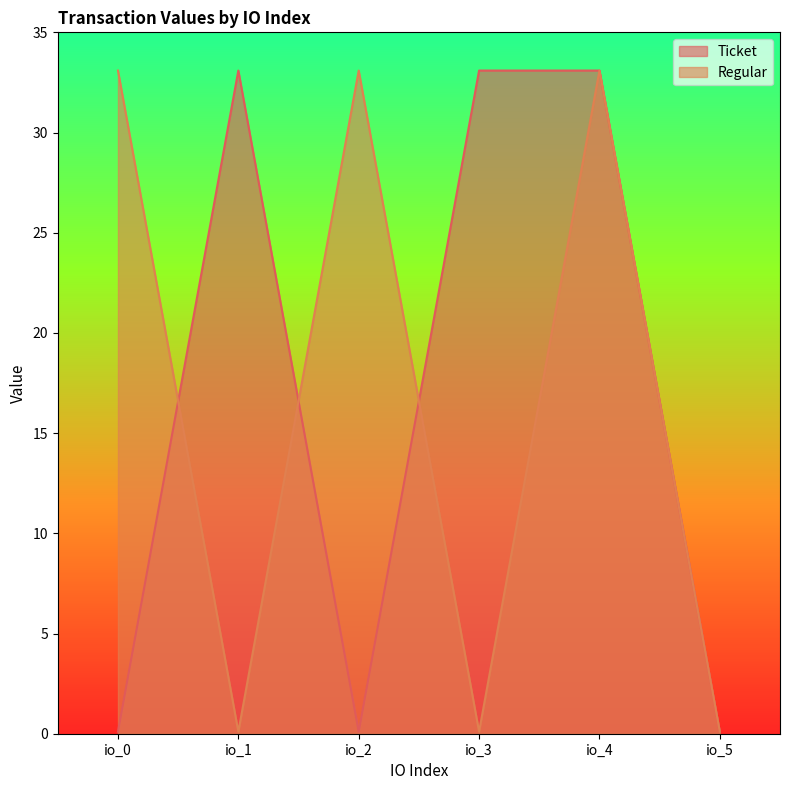

What is the value of the Ticket point at the 1st from the left?

0.1